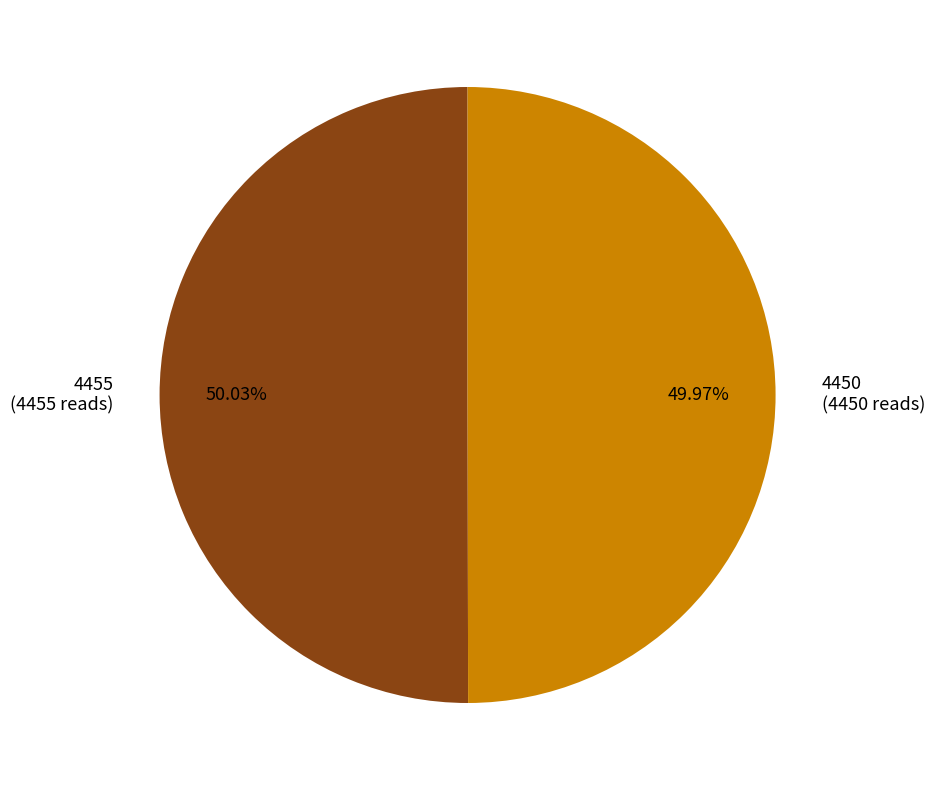

How many segments does this pie chart have?

2